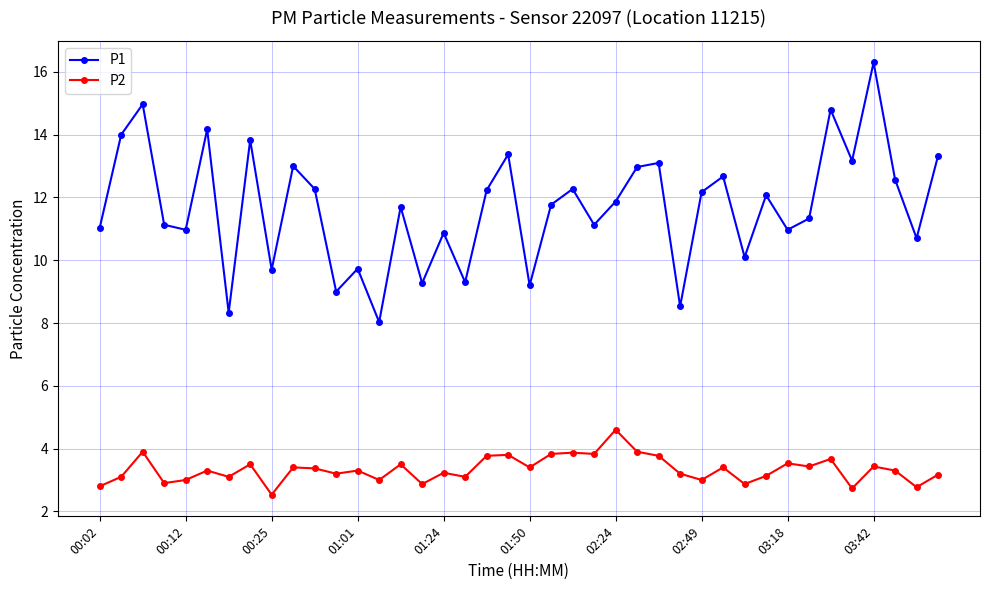

What is the difference between the second highest and minimum values in the P1 series?

6.9